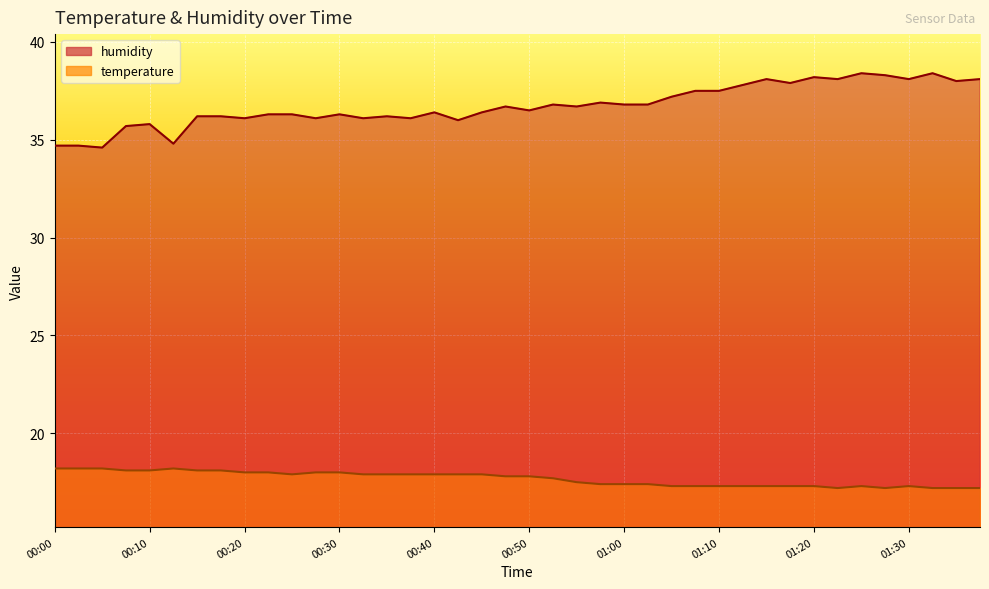

Is the value of temperature at 00:50 greater than the value of humidity at 00:40?

No